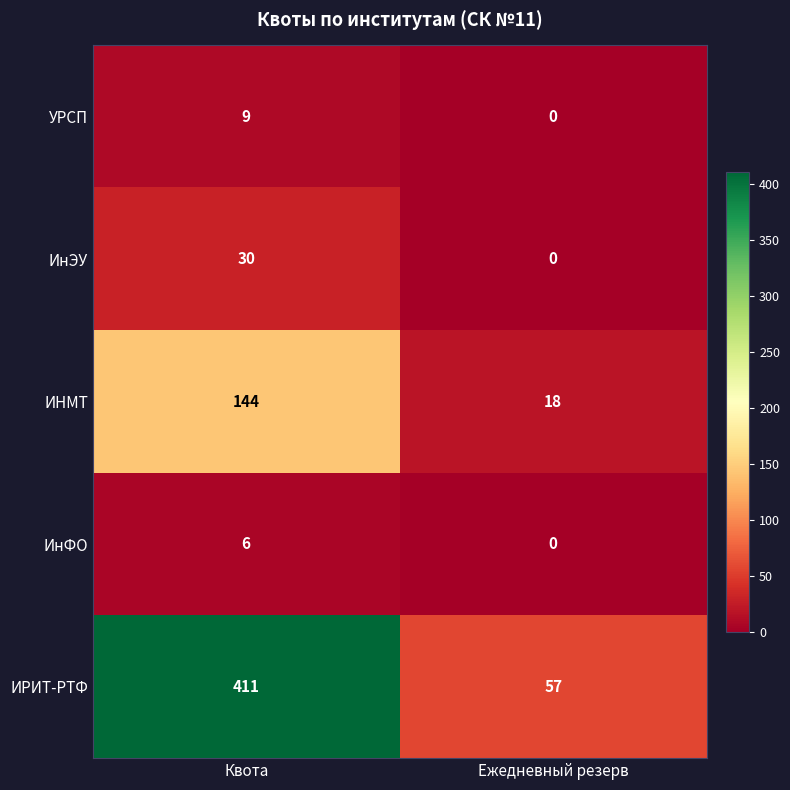

What is the spread (max minus min) of values at Квота?

405